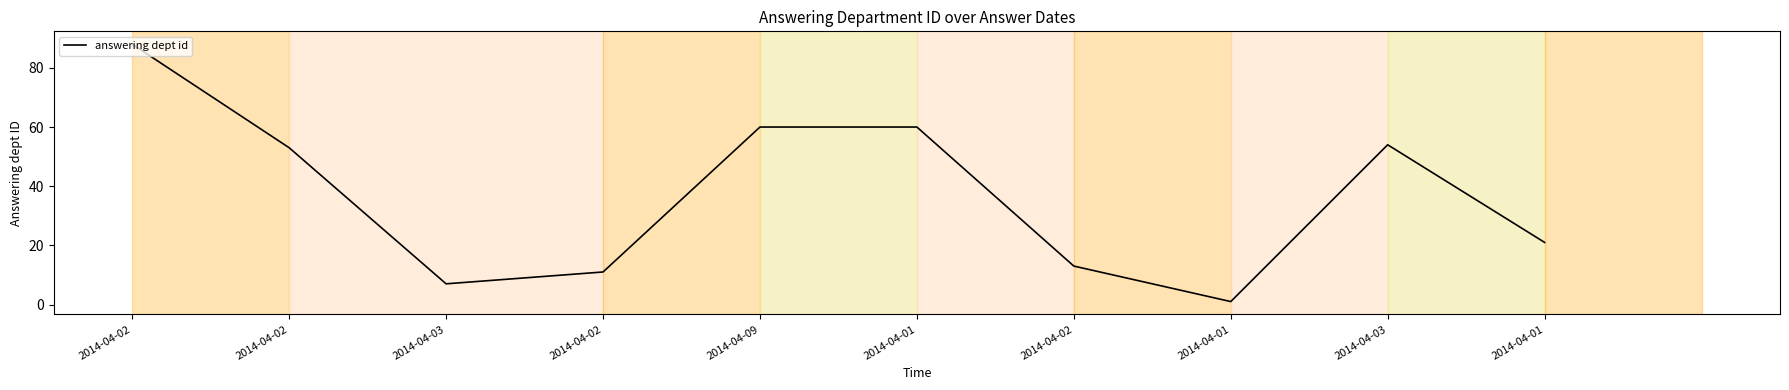

True or false: there are more than 1 points higher than both neighbors.

False